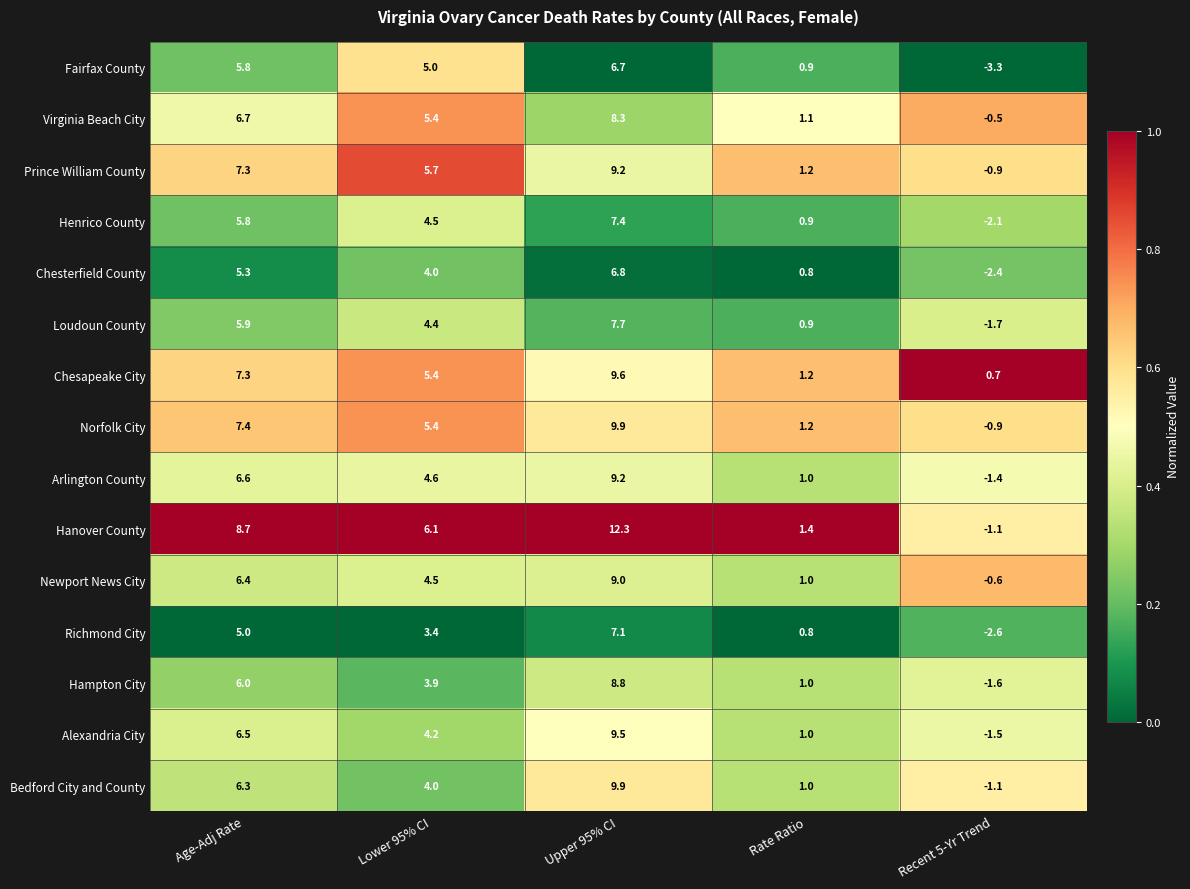

Which series has the widest spread of values?

Hanover County